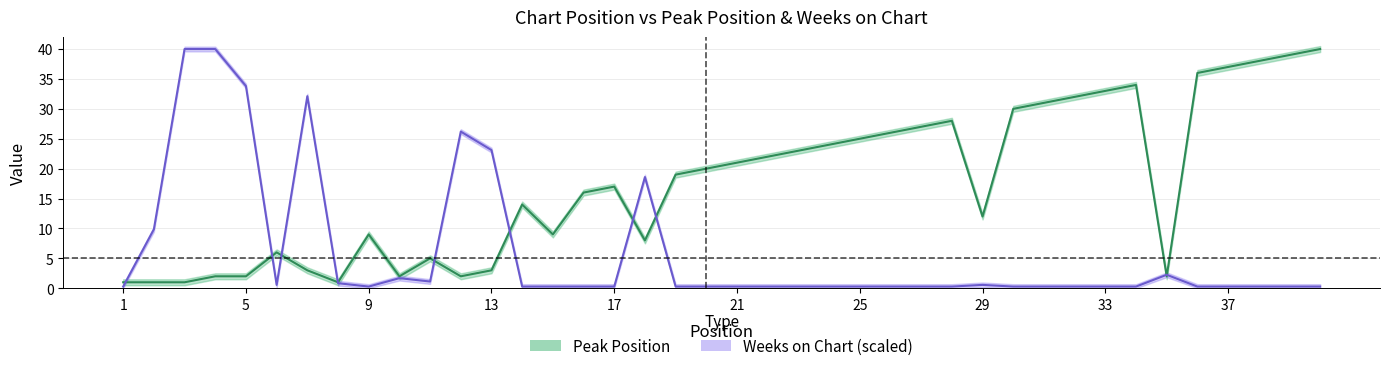

What is the maximum value shown in the chart?

40.0